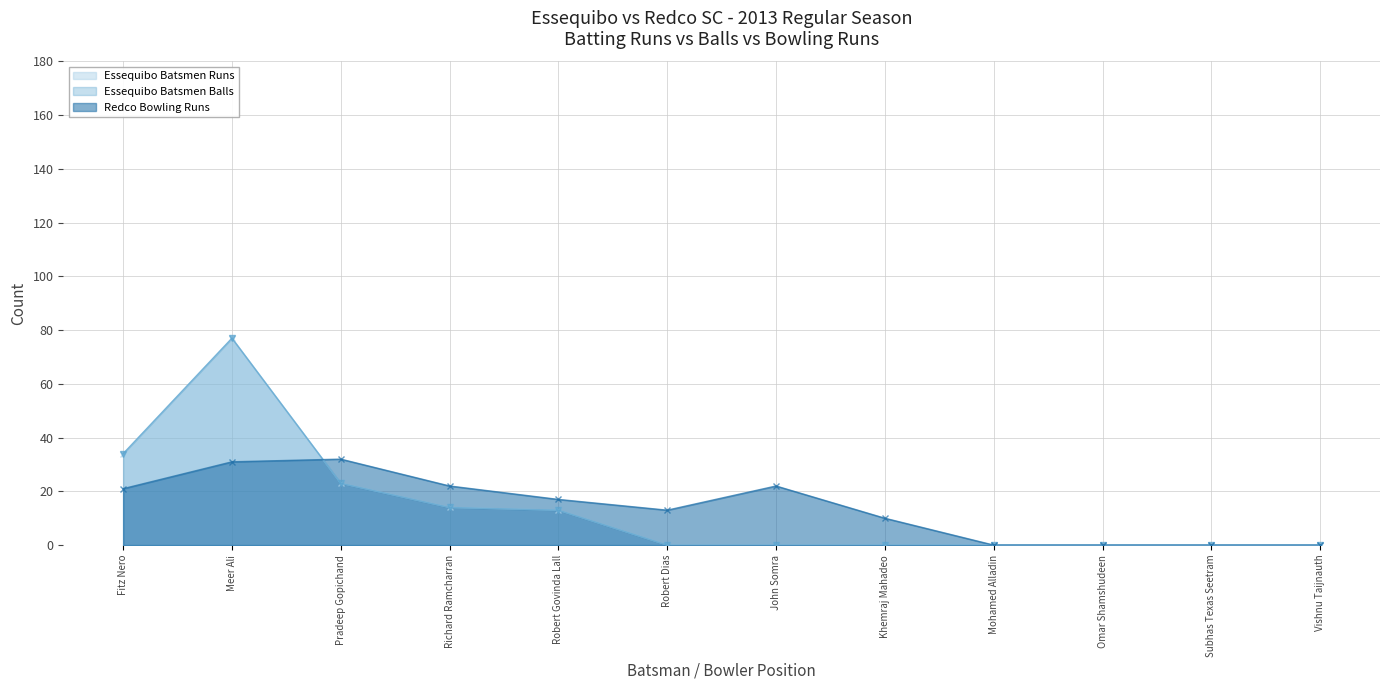

True or false: Redco Bowling Runs has more than 2 interior local peaks.

False